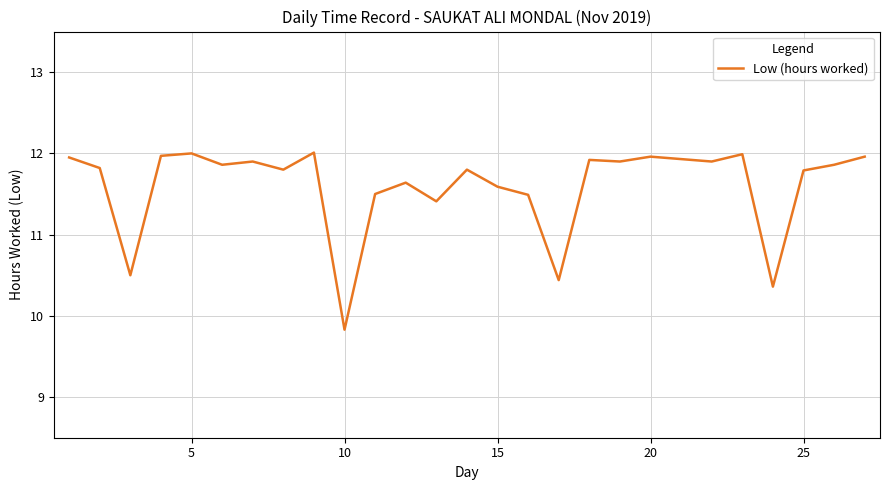

What is the greatest value displayed?

12.0